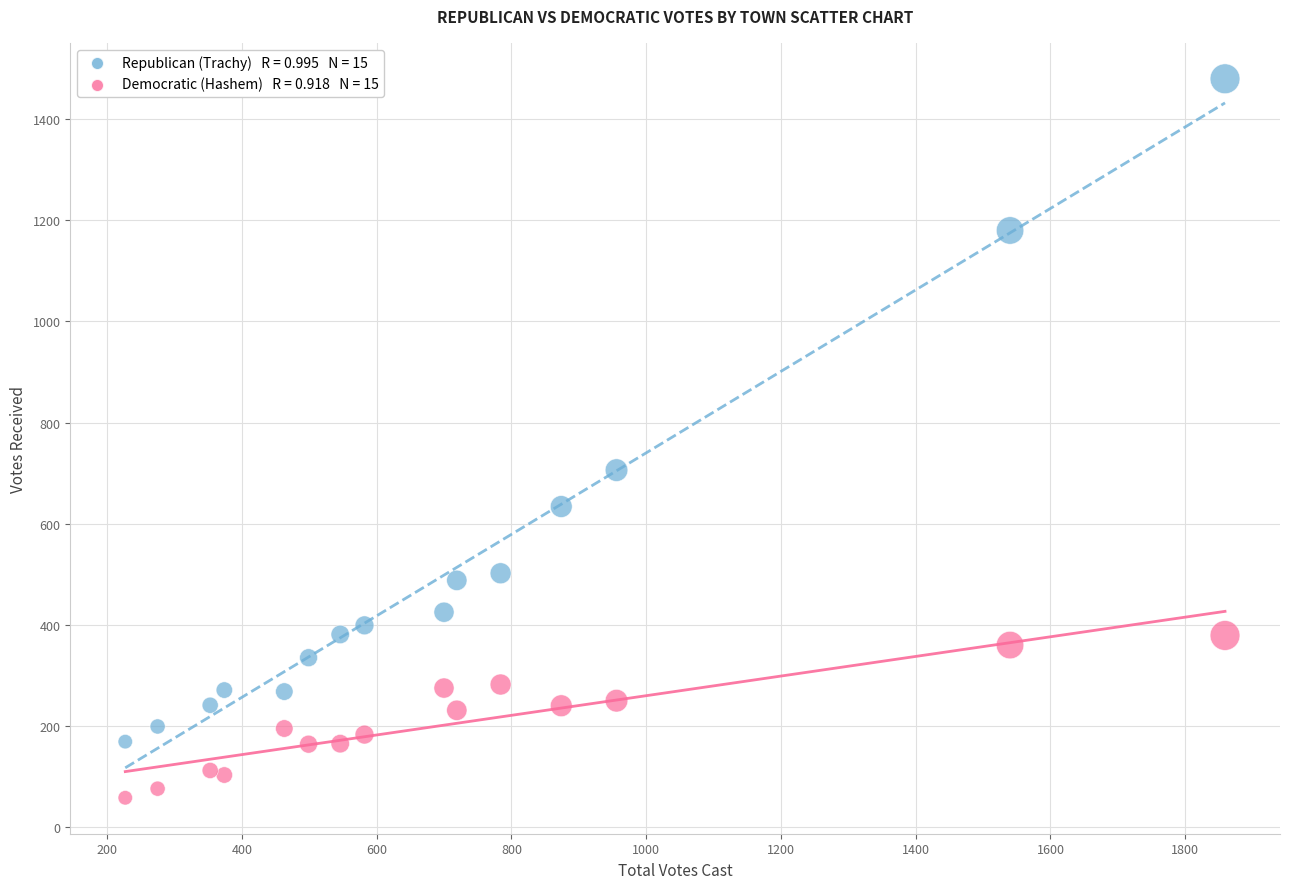

Across all series, what Y value is closest to 769?

706